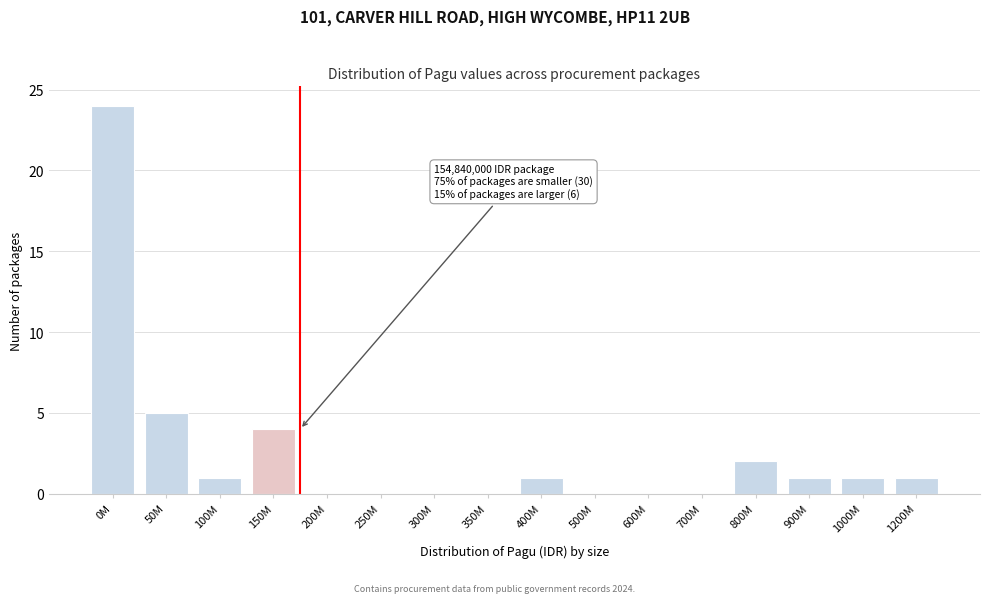

Reading left to right, what are all the values shown in this chart?

0M=24	50M=5	100M=1	150M=4	200M=0	250M=0	300M=0	350M=0	400M=1	500M=0	600M=0	700M=0	800M=2	900M=1	1000M=1	1200M=1